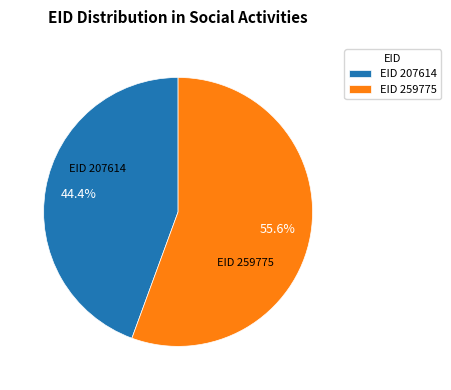

What is the majority slice?

EID 259775